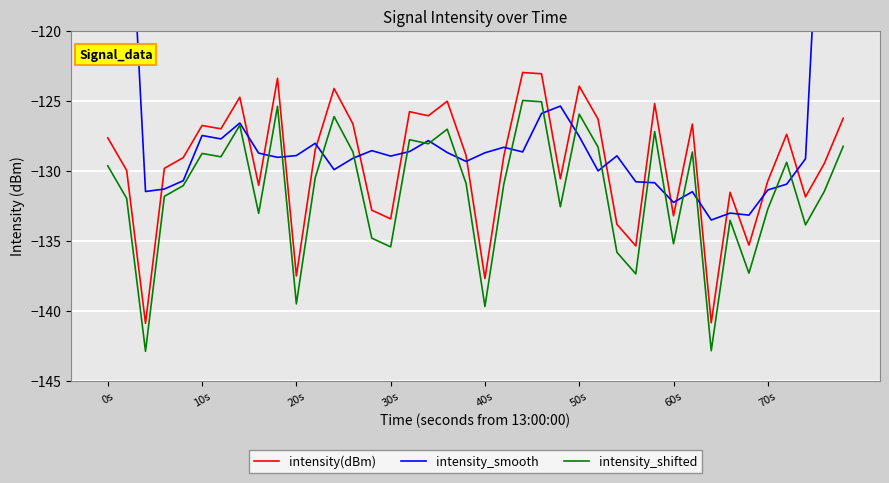

The intensity(dBm) series shows -226.3 at 0s. True or false?

False